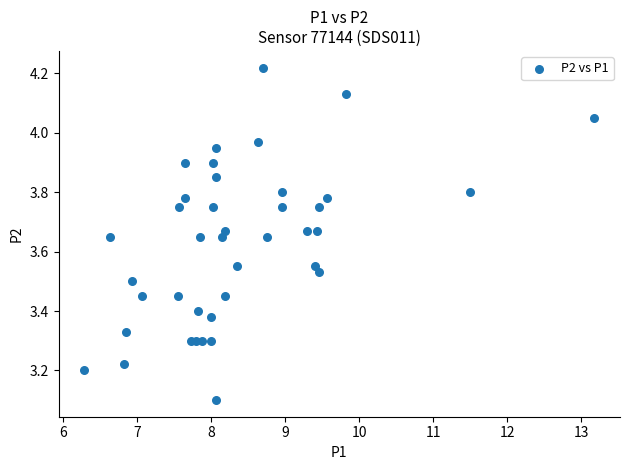

What is the range of X values (max minus min)?

6.9